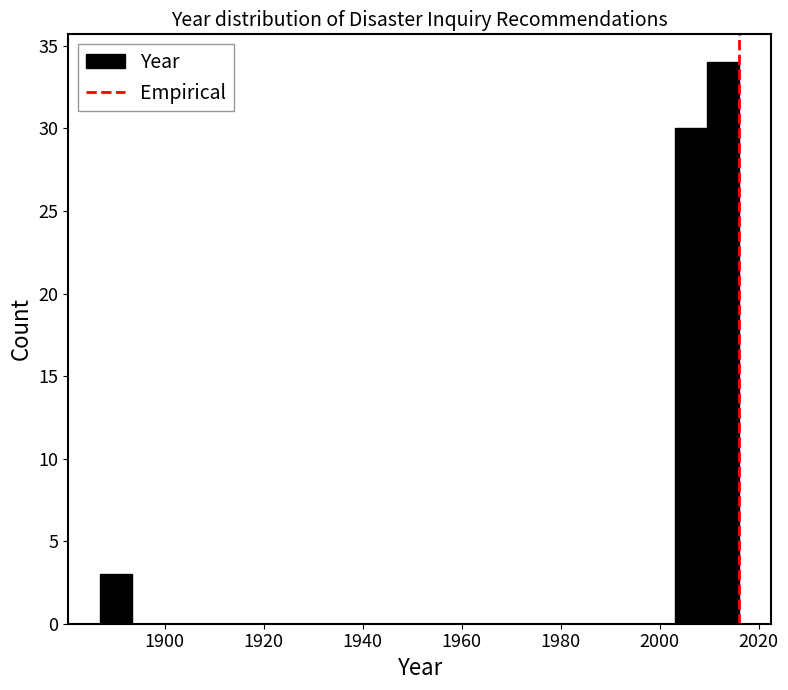

Around what value on the x-axis is the tallest bar? Give the approximate position of its centre, as read against the axis.

2012